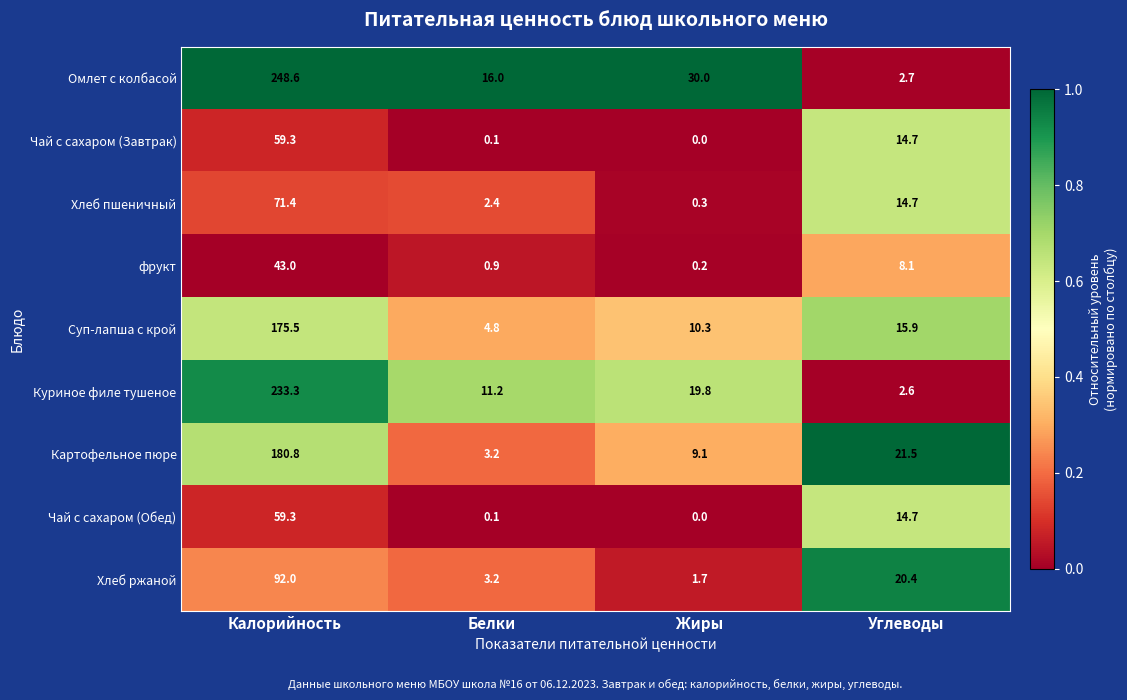

Read the Хлеб ржаной value at Калорийность.

92.0